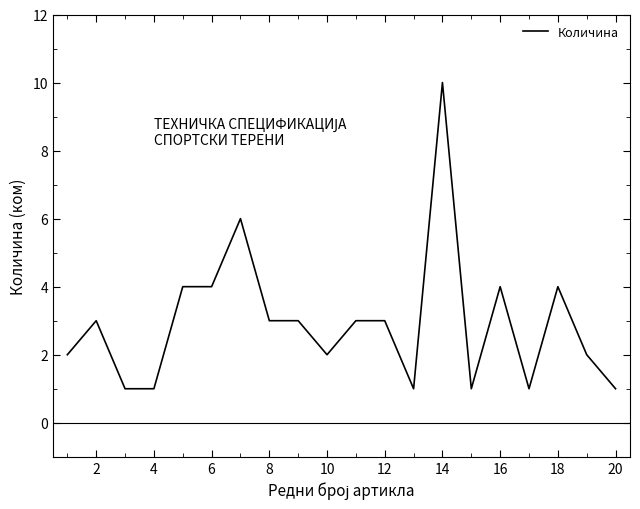

What is the difference between the maximum and minimum values?

9